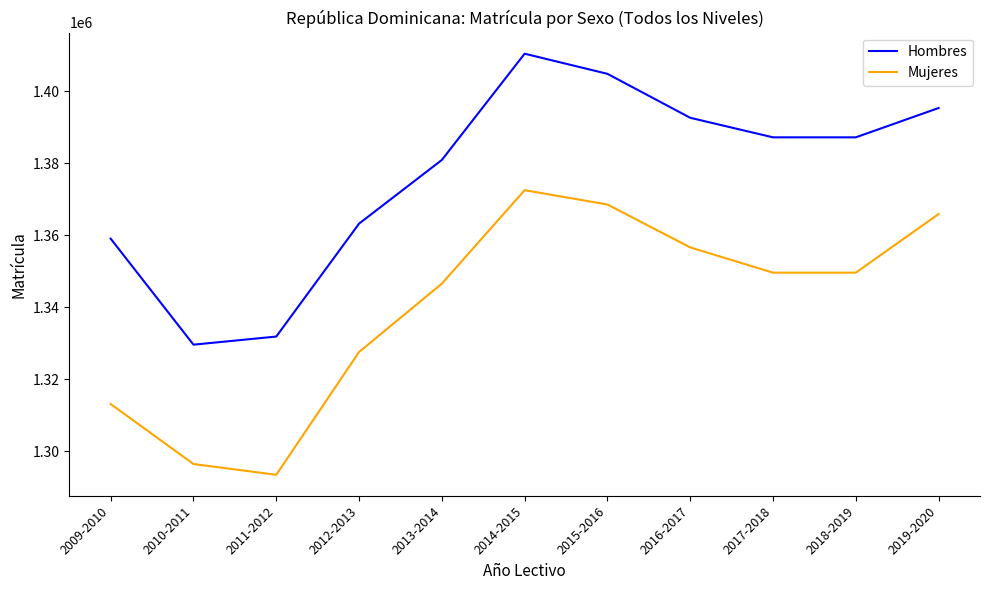

What is the difference between the second highest and minimum values in the Hombres series?

75200